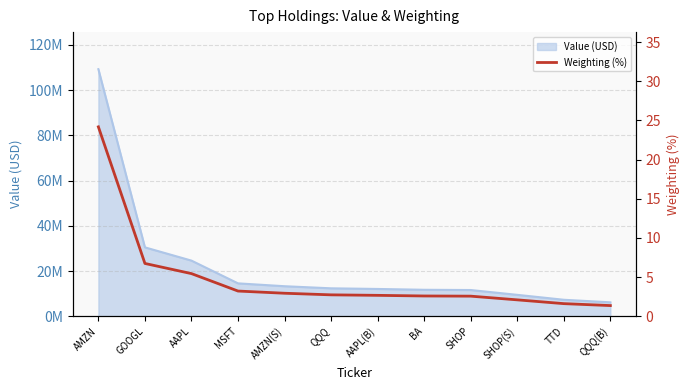

True or false: the data has more than 0 interior local peaks.

False